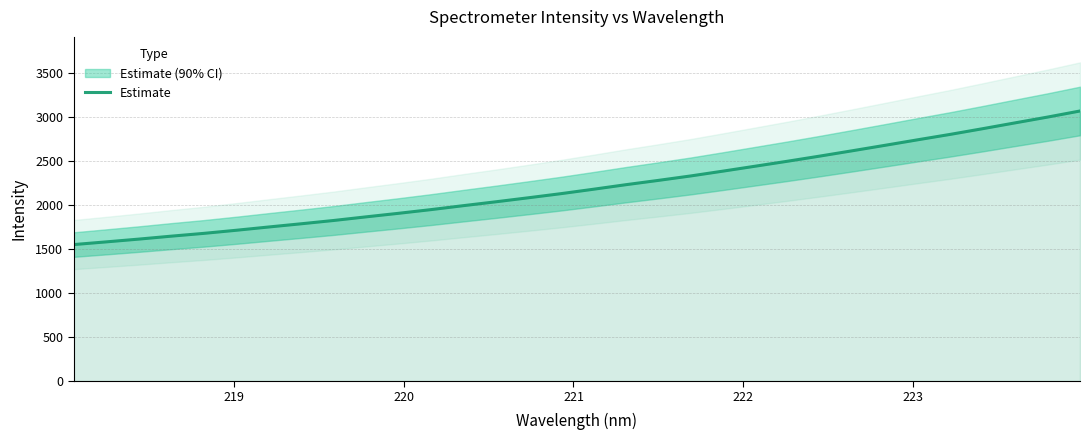

How many values are below 2179?

16